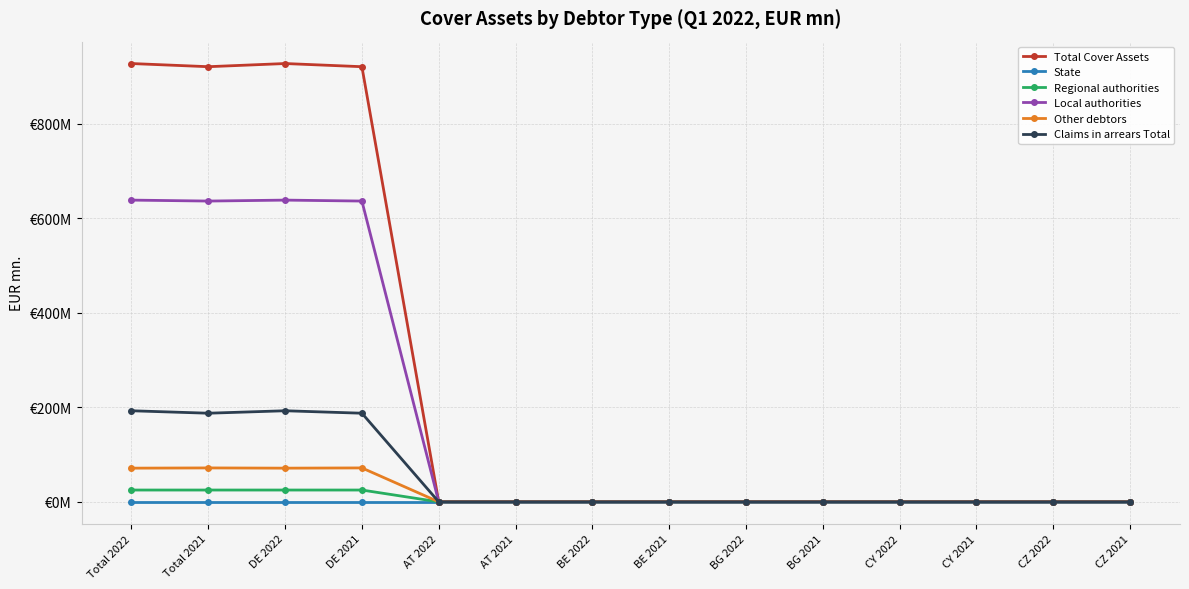

Reading left to right, extract all data points from this chart.

Total Cover Assets: 927.8	921.1	927.8	921.1	0.0	0.0	0.0	0.0	0.0	0.0	0.0	0.0	0.0	0.0
State: 0.0	0.0	0.0	0.0	0.0	0.0	0.0	0.0	0.0	0.0	0.0	0.0	0.0	0.0
Regional authorities: 25.0	25.0	25.0	25.0	0.0	0.0	0.0	0.0	0.0	0.0	0.0	0.0	0.0	0.0
Local authorities: 638.7	636.7	638.7	636.7	0.0	0.0	0.0	0.0	0.0	0.0	0.0	0.0	0.0	0.0
Other debtors: 71.3	71.8	71.3	71.8	0.0	0.0	0.0	0.0	0.0	0.0	0.0	0.0	0.0	0.0
Claims in arrears Total: 192.8	187.6	192.8	187.6	0.0	0.0	0.0	0.0	0.0	0.0	0.0	0.0	0.0	0.0